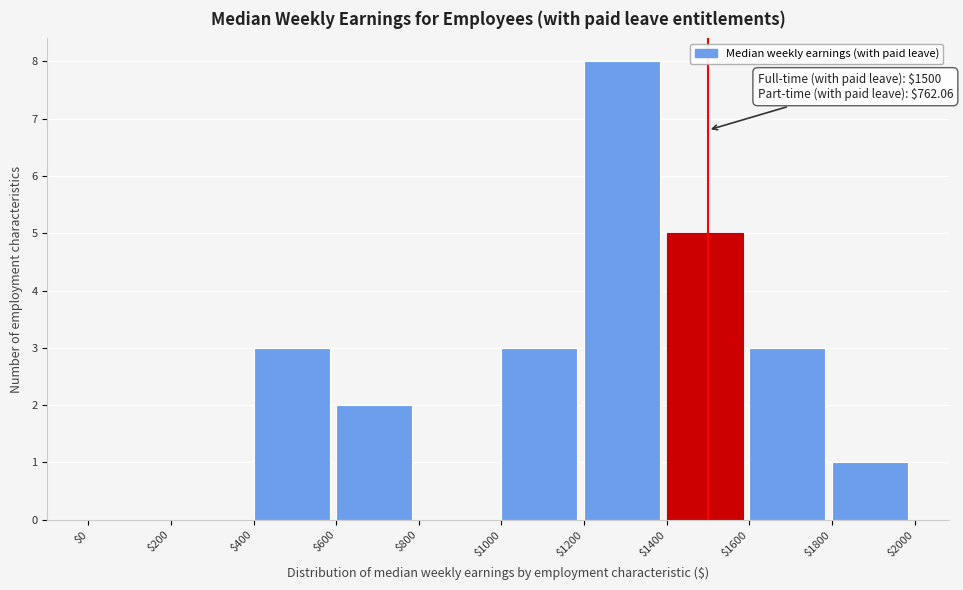

Which range on the x-axis has the tallest bar?

$1200 to $1400